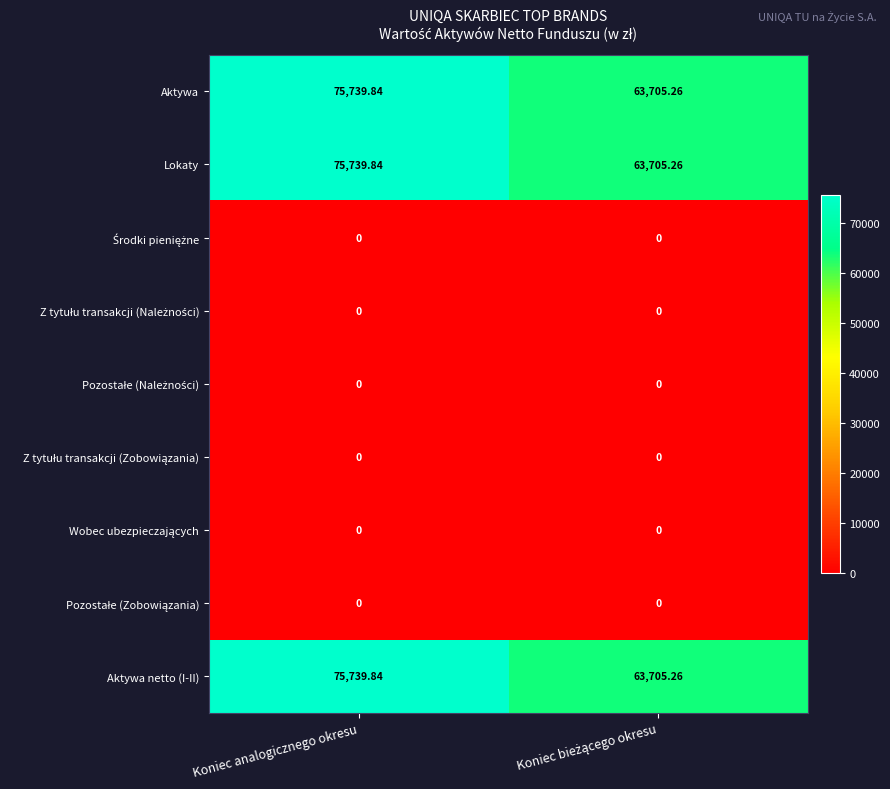

At which label does Aktywa netto (I-II) reach its peak?

Koniec analogicznego okresu